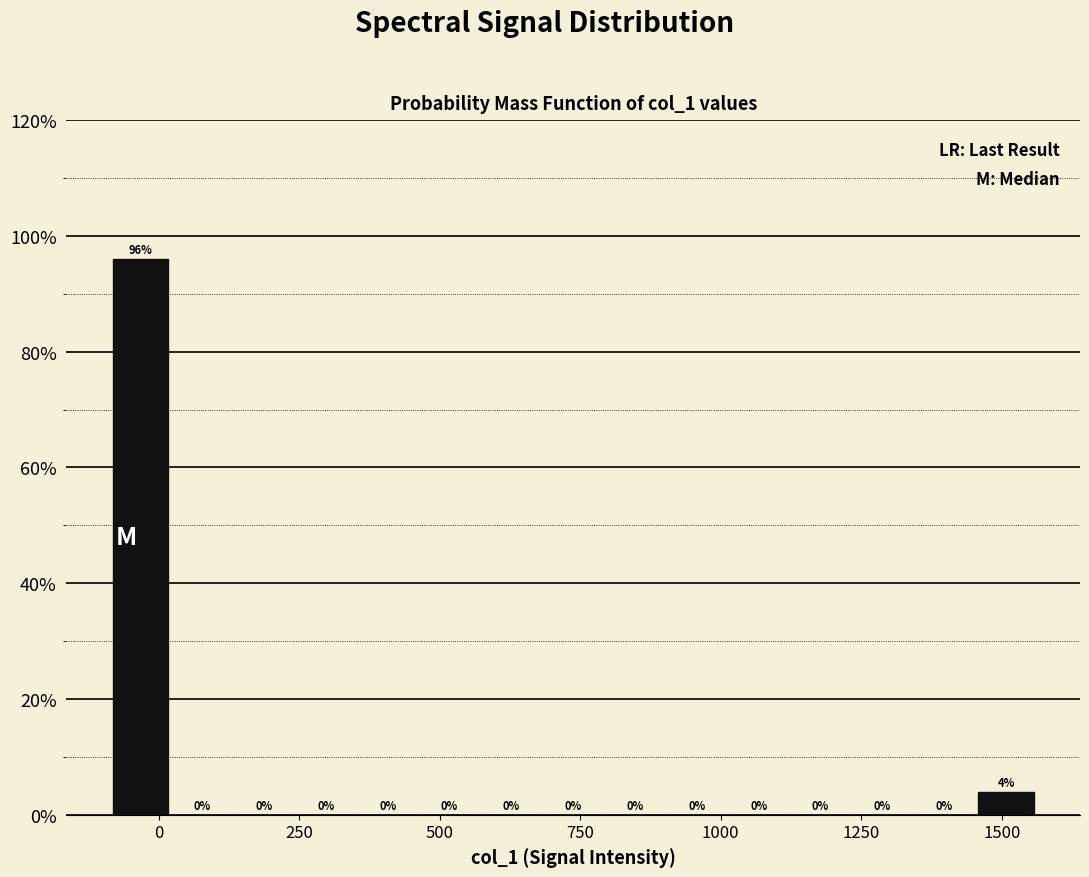

Read against the x-axis, roughly where is the centre of the tallest bar?

-50